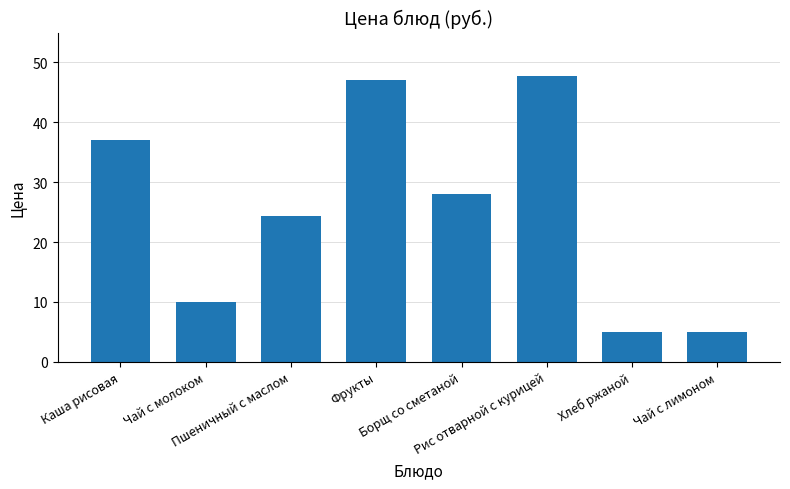

What is the difference between the second highest and second lowest values?

42.0